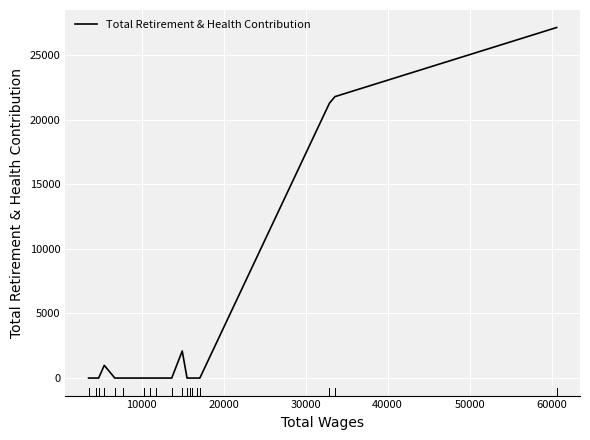

What is the greatest value displayed?

27116